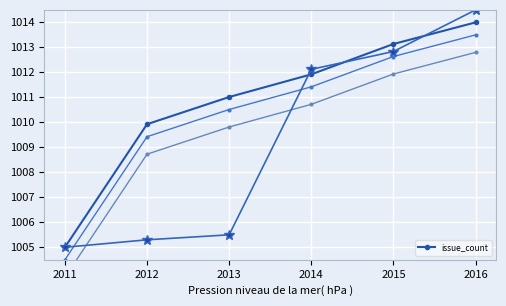

Reading left to right, list all the values displayed in this chart.

1005.0	1009.9	1011.0	1011.9	1013.1	1014.0